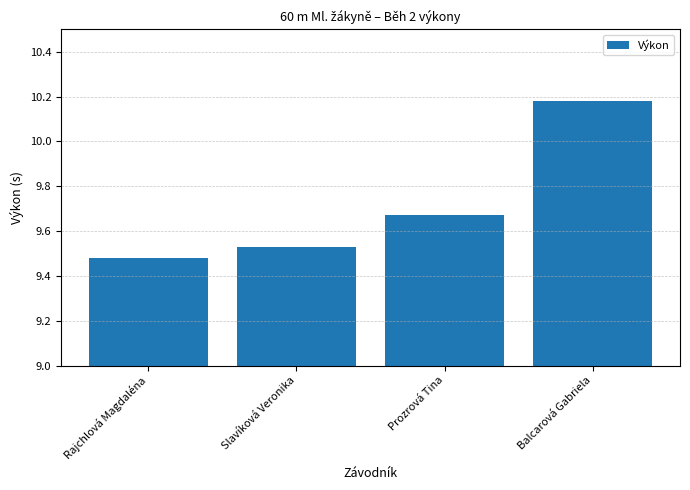

What is the sum of the values at Prozrová Tina and Slavíková Veronika?

19.2